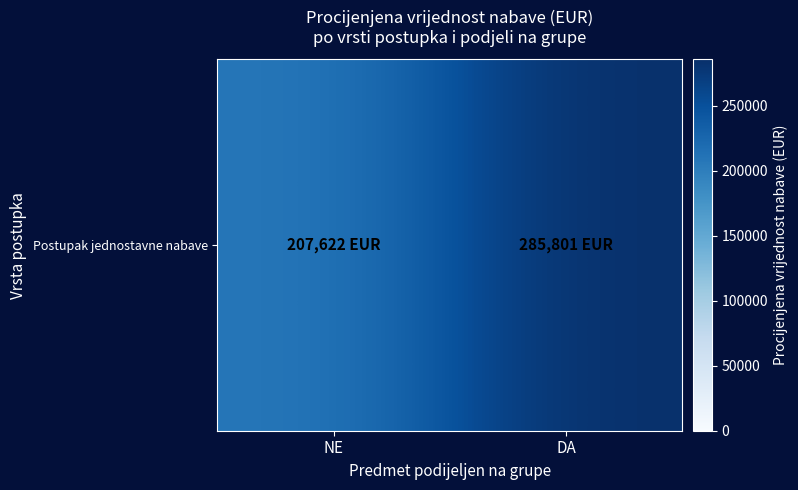

What is the minimum value shown in the chart?

207622